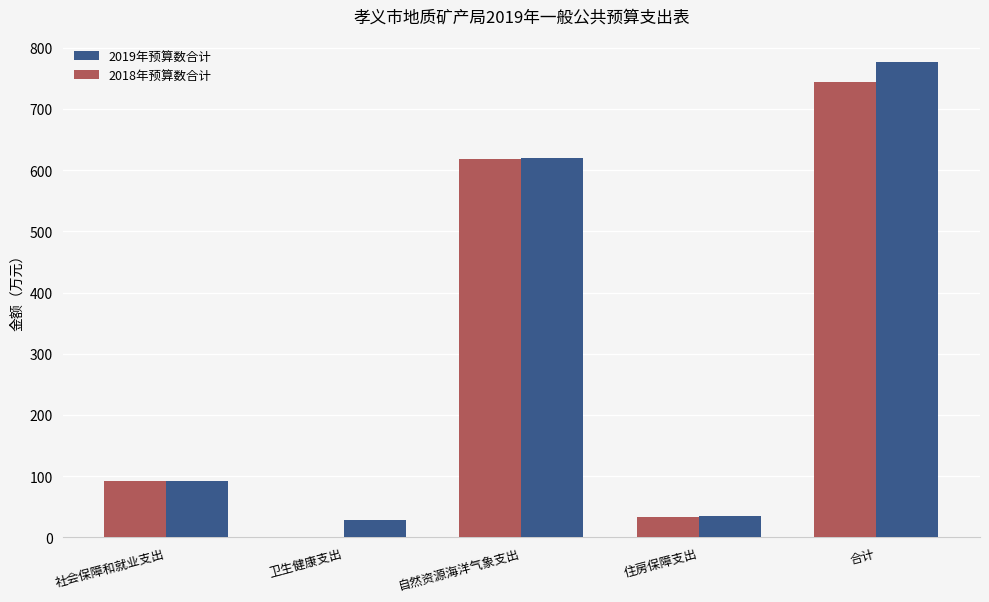

Read the 2019年预算数合计 value at 住房保障支出.

34.8